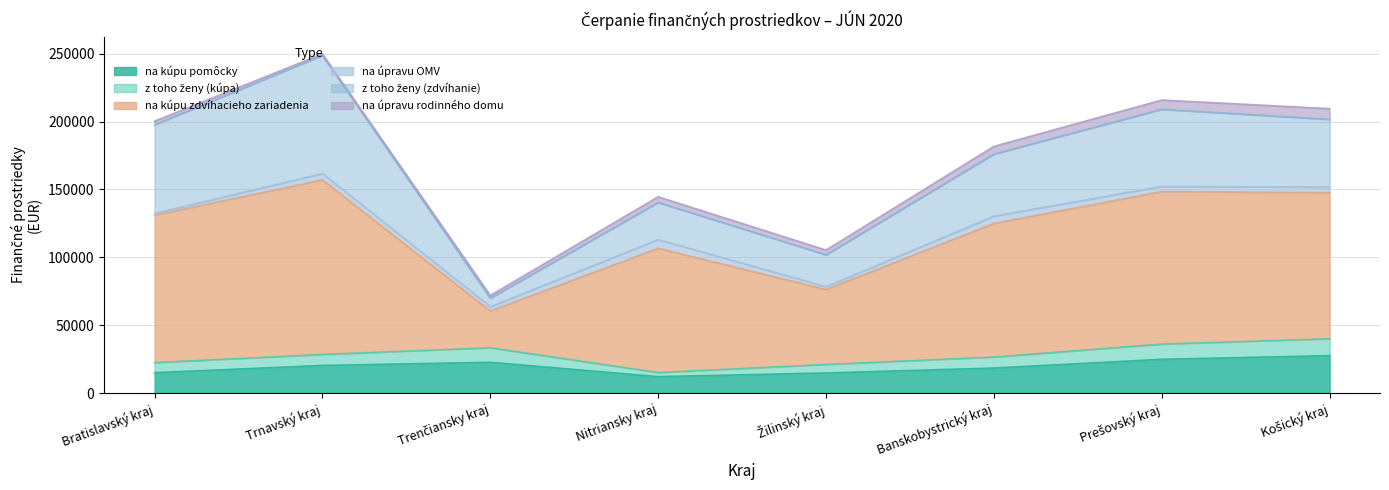

What are all the series names shown in the legend?

na kúpu pomôcky, z toho ženy (kúpa), na kúpu zdvíhacieho zariadenia, na úpravu OMV, z toho ženy (zdvíhanie), na úpravu rodinného domu